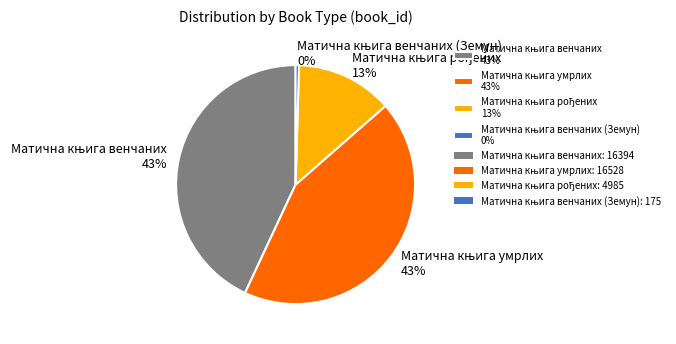

To the nearest percent, what is the difference between the largest and smallest slice percentages?

43%